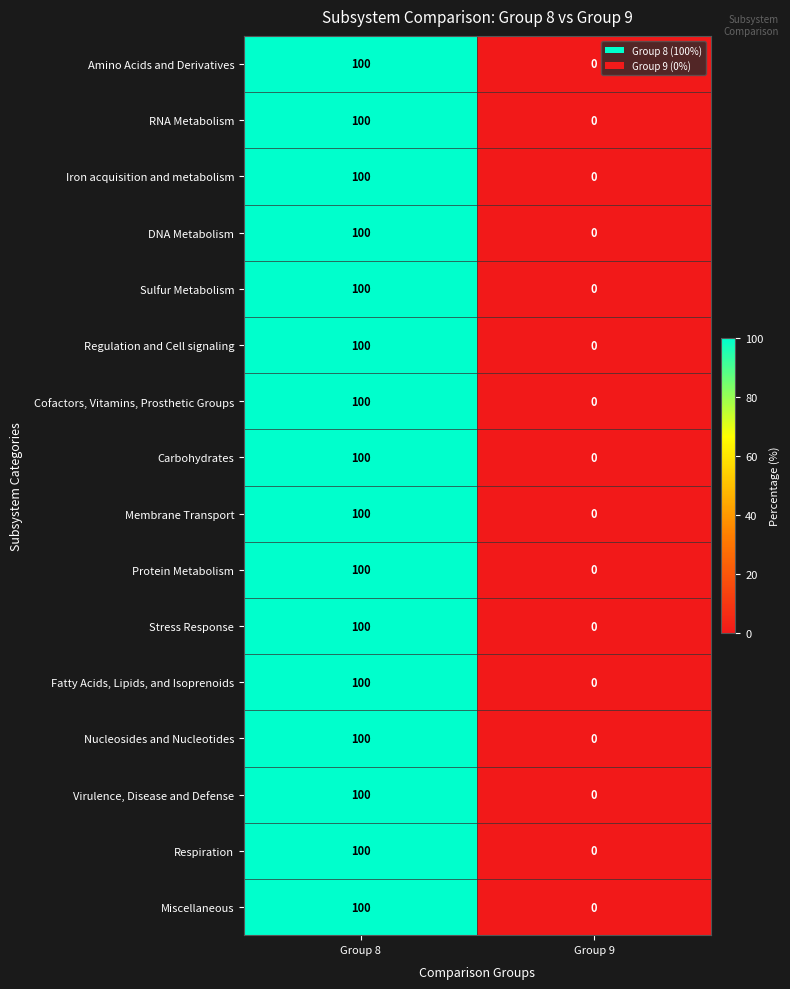

What is the difference between the maximum and minimum values in the Iron acquisition and metabolism series?

100